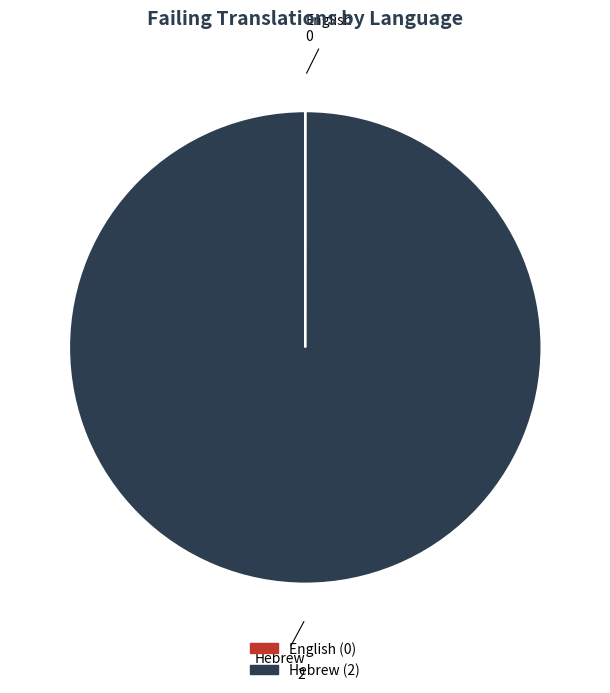

True or false: Hebrew accounts for 100% of the total.

True